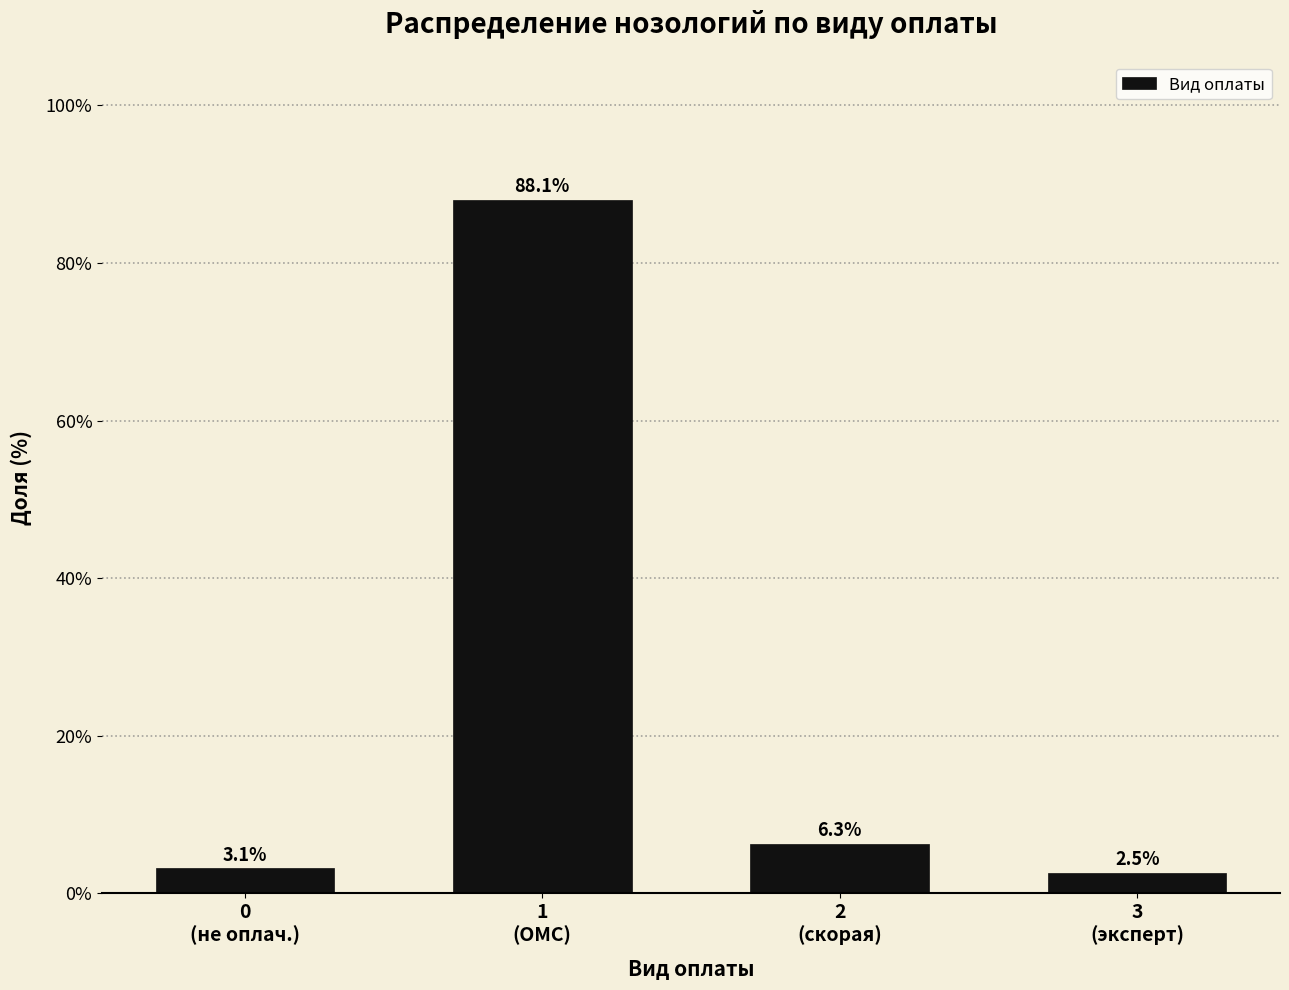

Reading left to right, list all the values displayed in this chart.

3.1	88.1	6.3	2.5